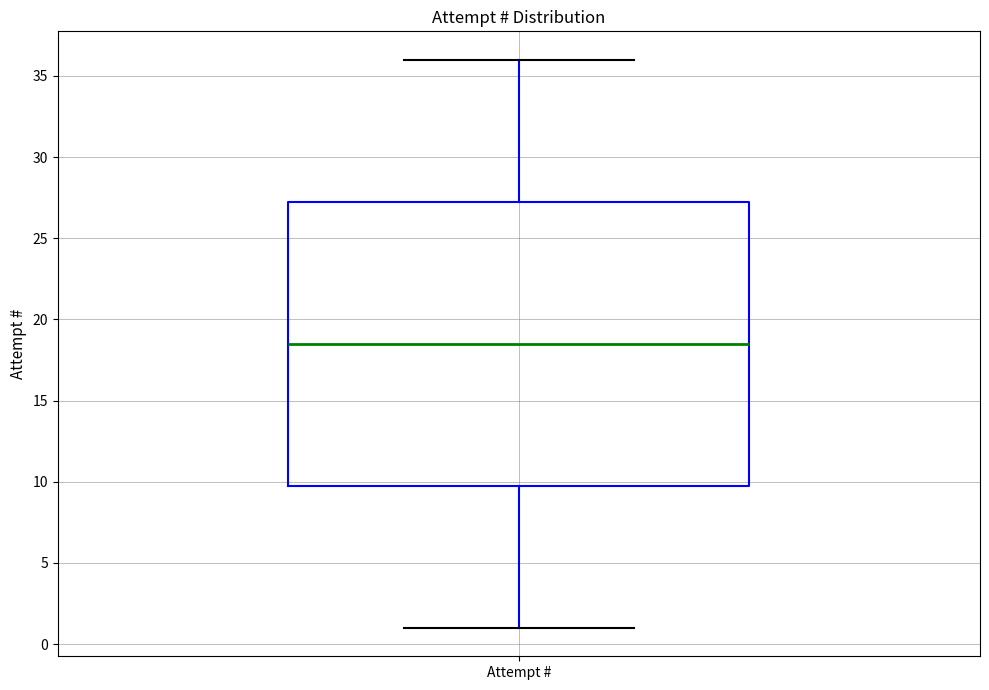

Where does the lower whisker of the box for Attempt # end on the y-axis? The values are not printed on the chart, so give them approximately, as read against the axis.

1.0